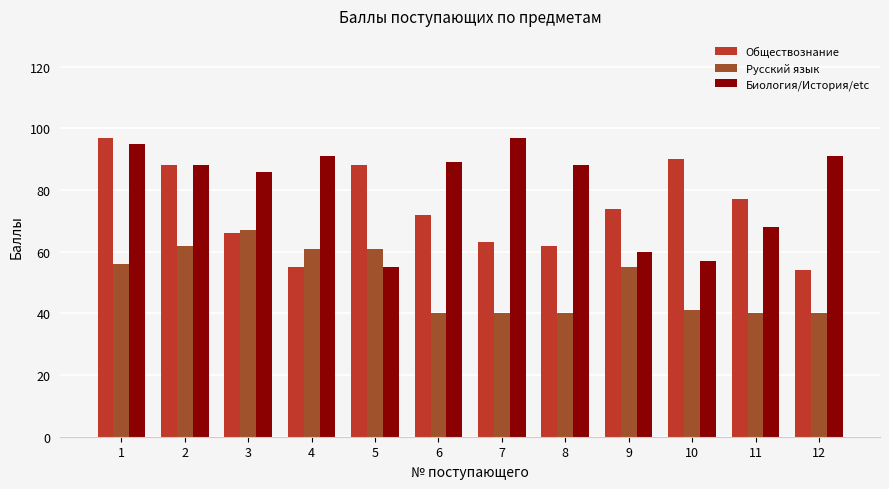

What is the spread (max minus min) of values at 4?

36